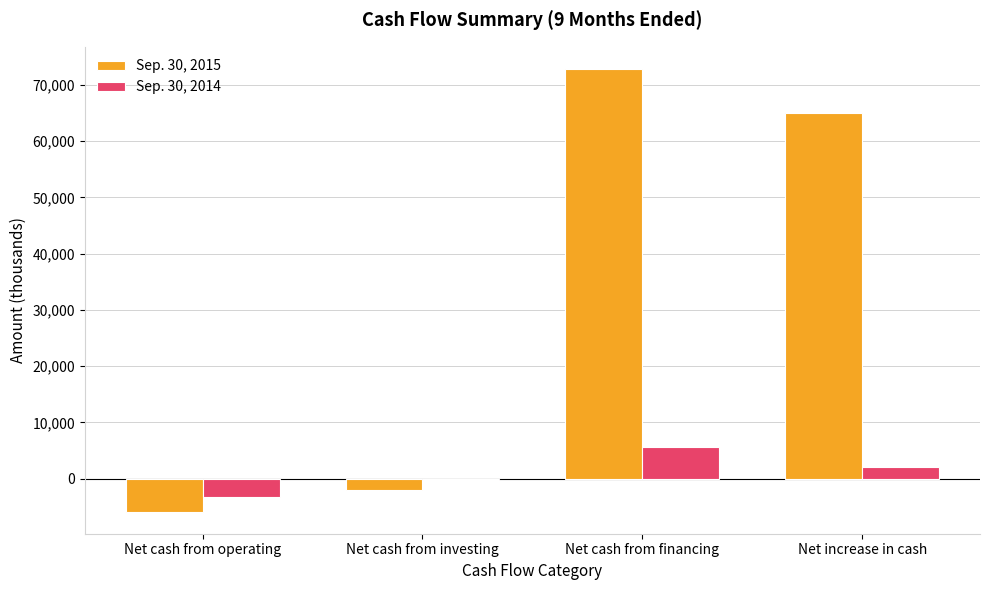

How many series are shown in this chart?

2